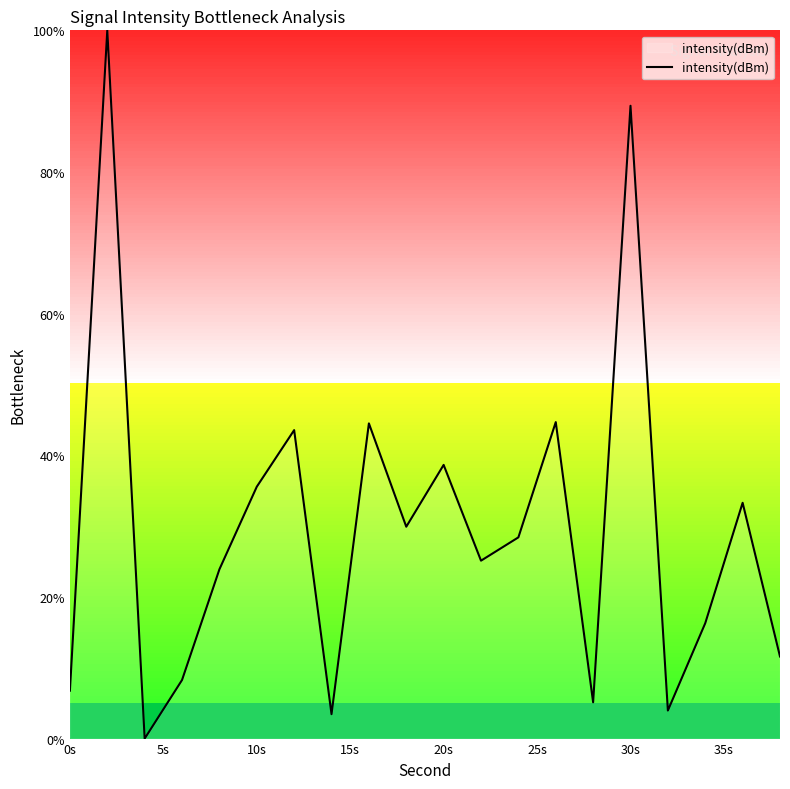

What is the value of the 4th point from the left?

8.3